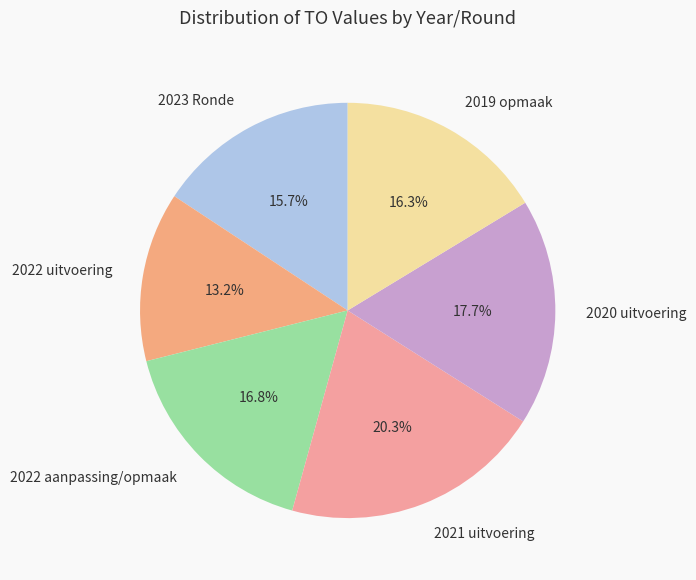

To the nearest percent, what is the combined percentage of 2023 Ronde and 2021 uitvoering?

36%